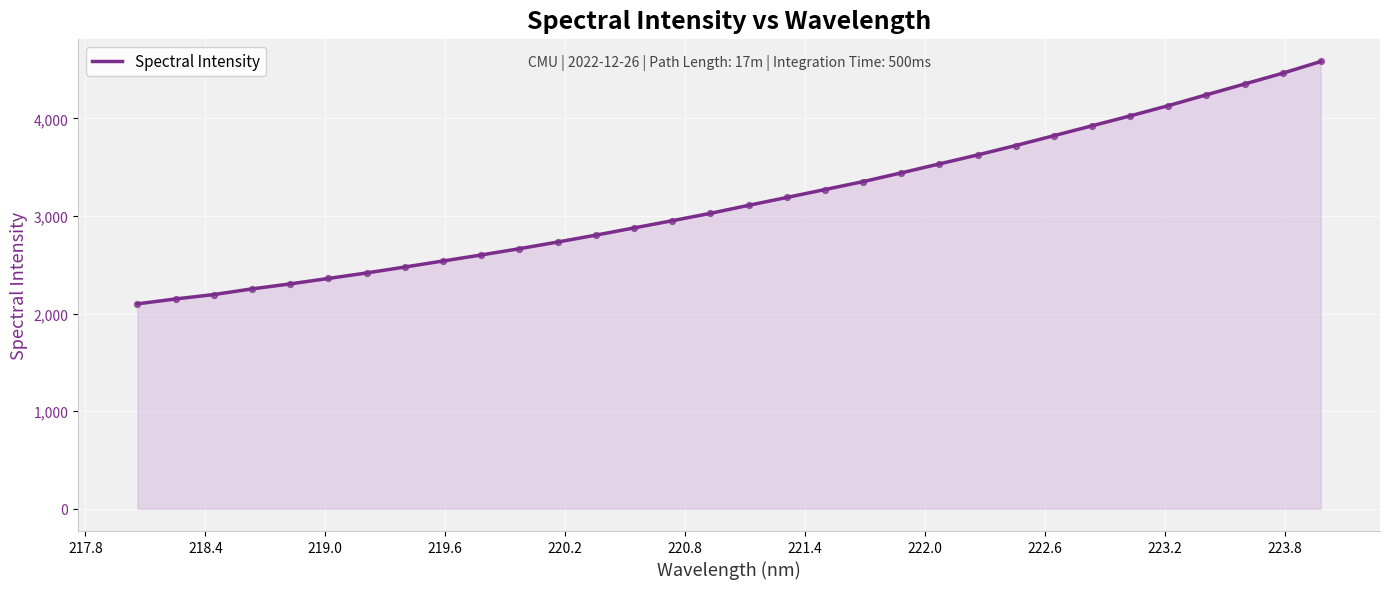

What is the minimum value shown in the chart?

2099.3